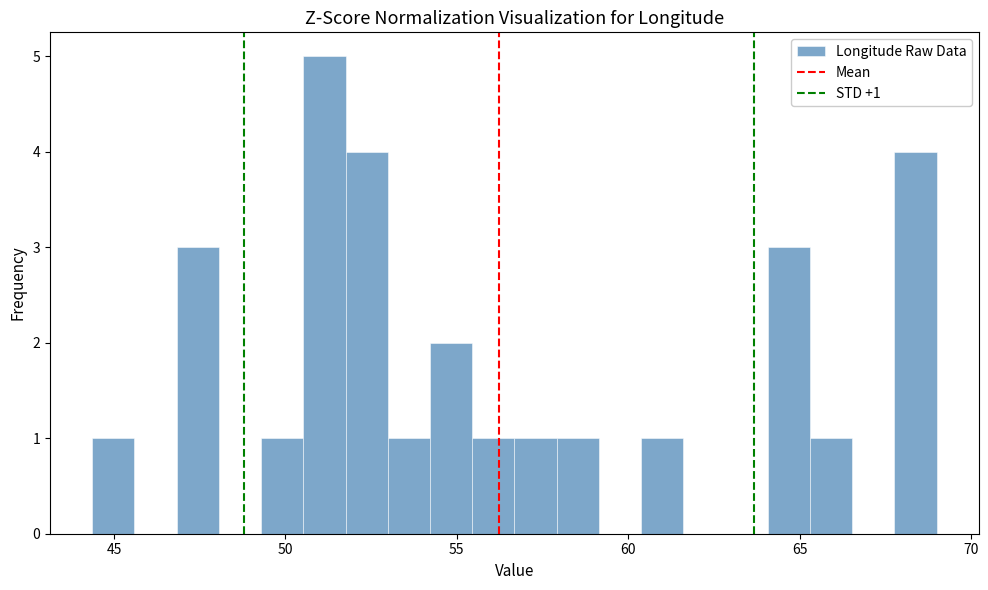

Around what value on the x-axis is the tallest bar? Give the approximate position of its centre, as read against the axis.

51.0